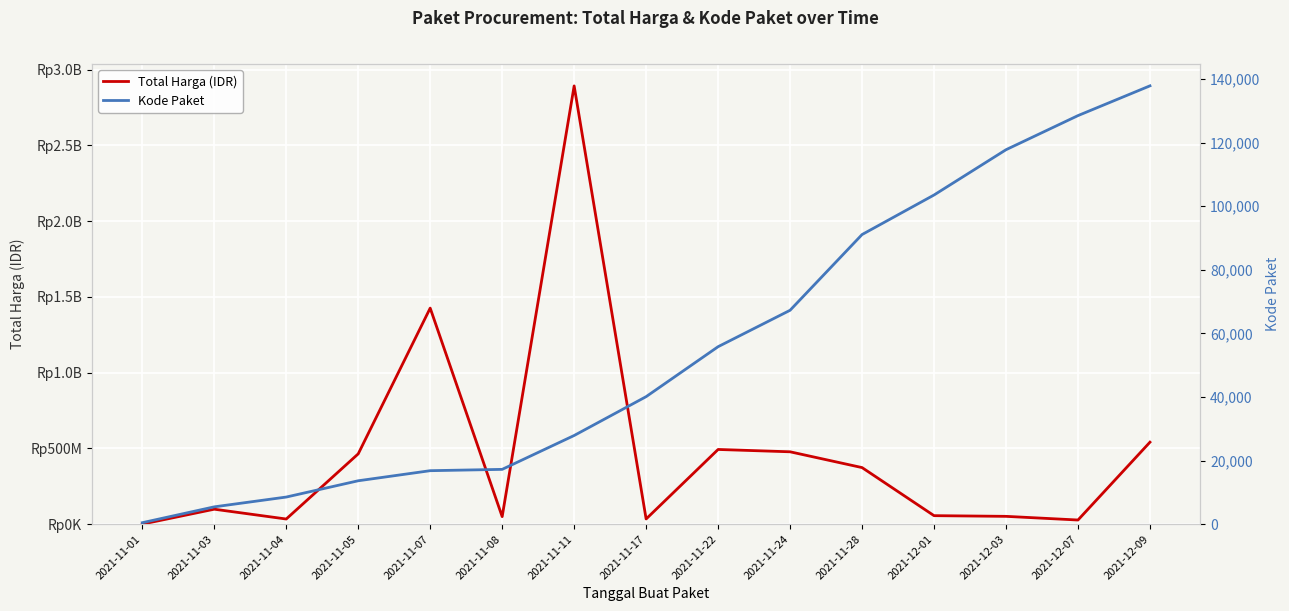

At which label does Kode Paket first exceed 40112?

2021-11-22